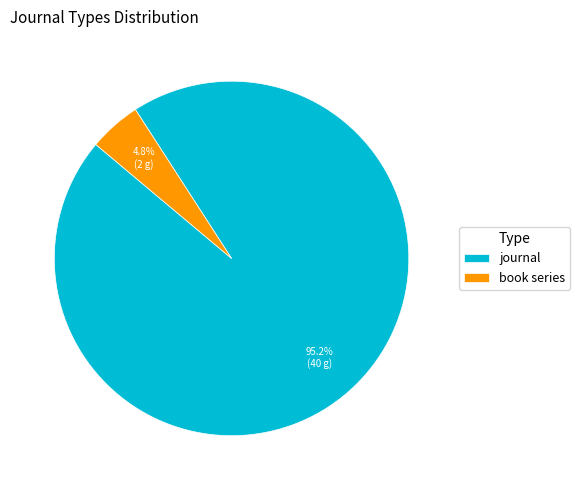

Does any single category account for the majority?

Yes